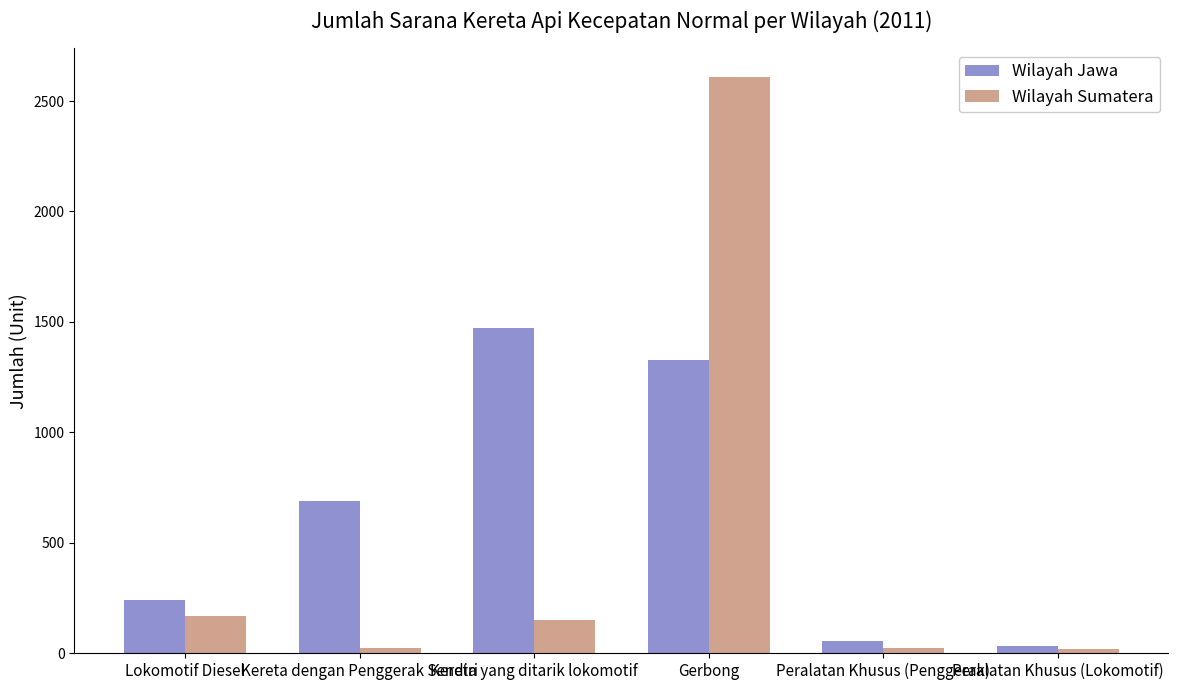

Which series has the largest range (max minus min)?

Wilayah Sumatera